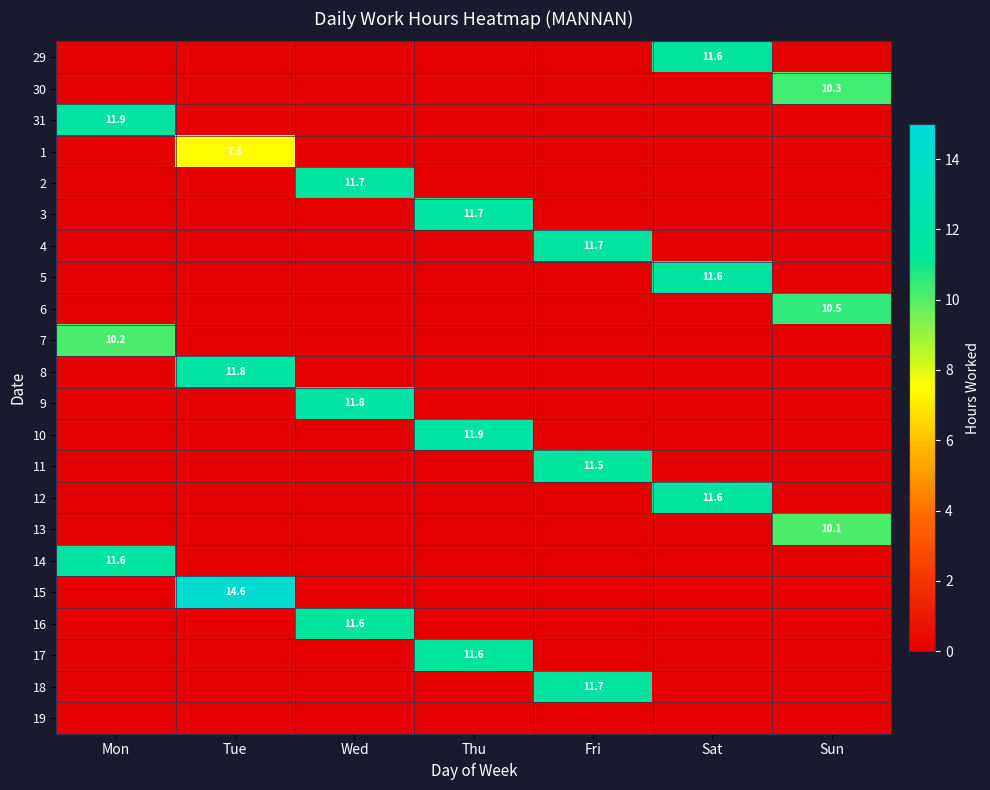

The value of 14 at Mon is 17.6. True or false?

False